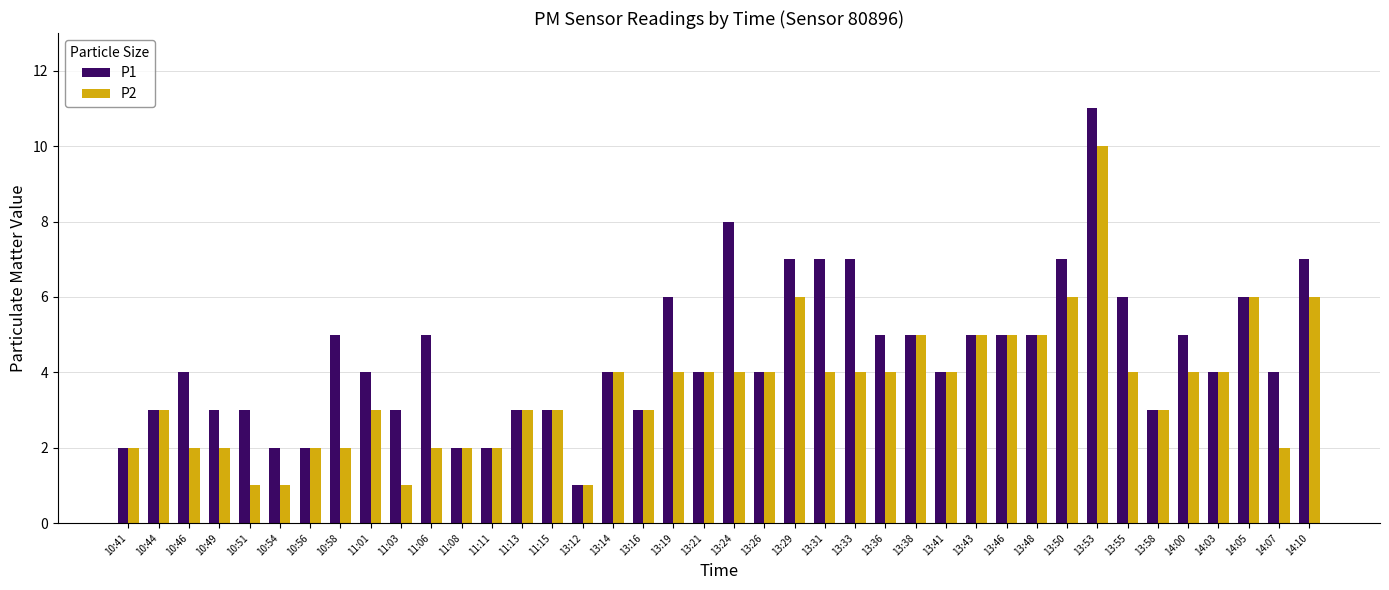

What is the spread (max minus min) of values at 13:29?

1